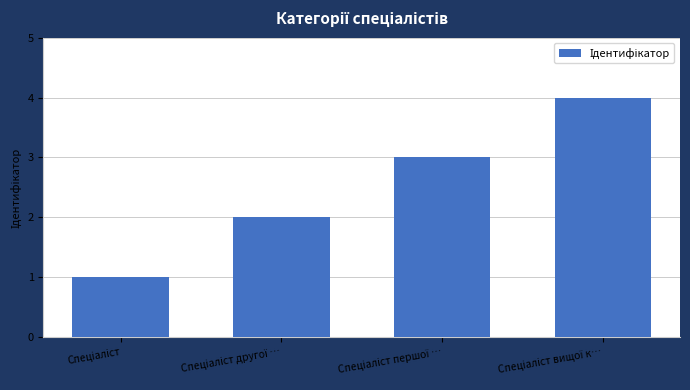

What is the difference between the maximum and minimum values?

3